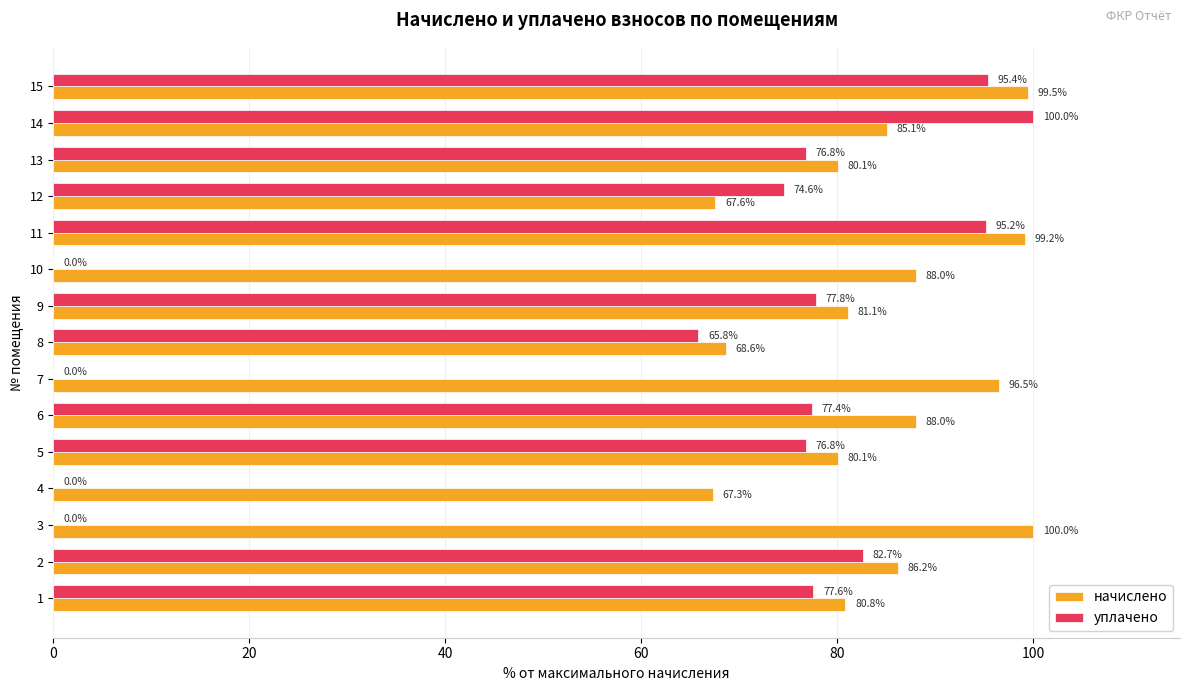

What is the sum of all начислено values?

1268.1